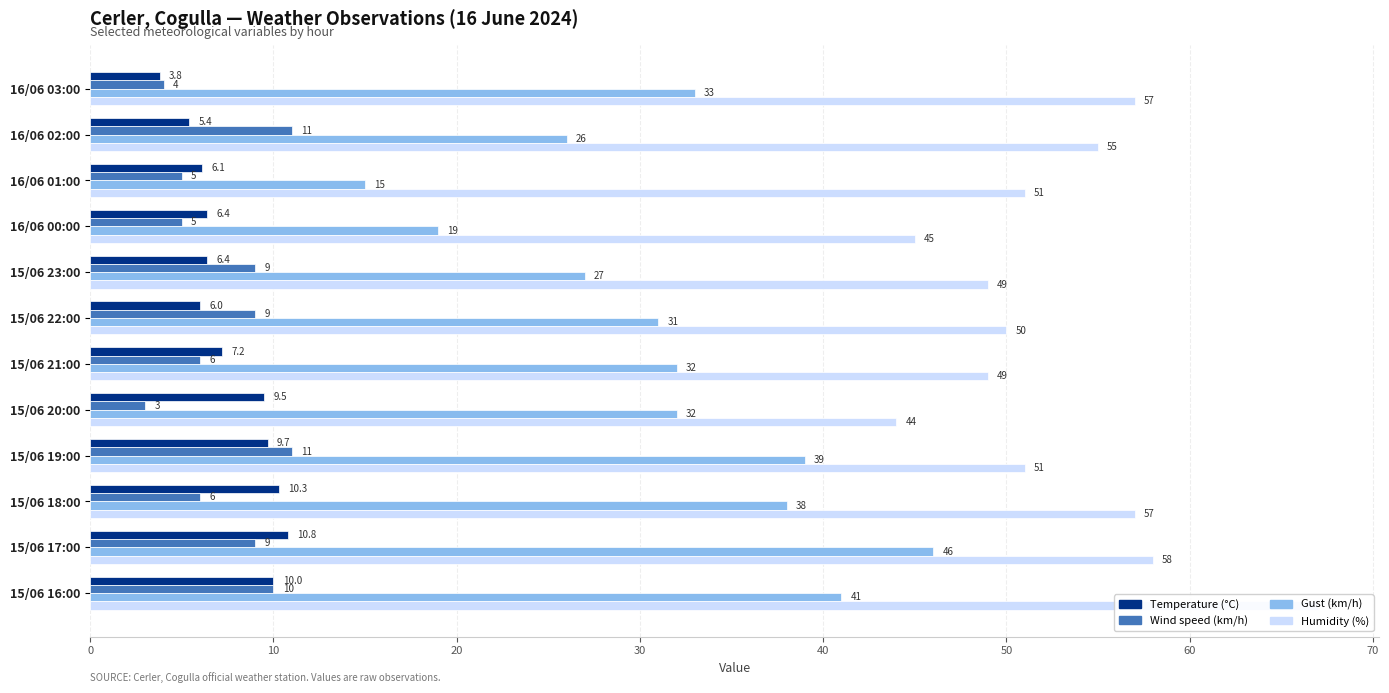

What is the total value across all series at 15/06 21:00?

94.2